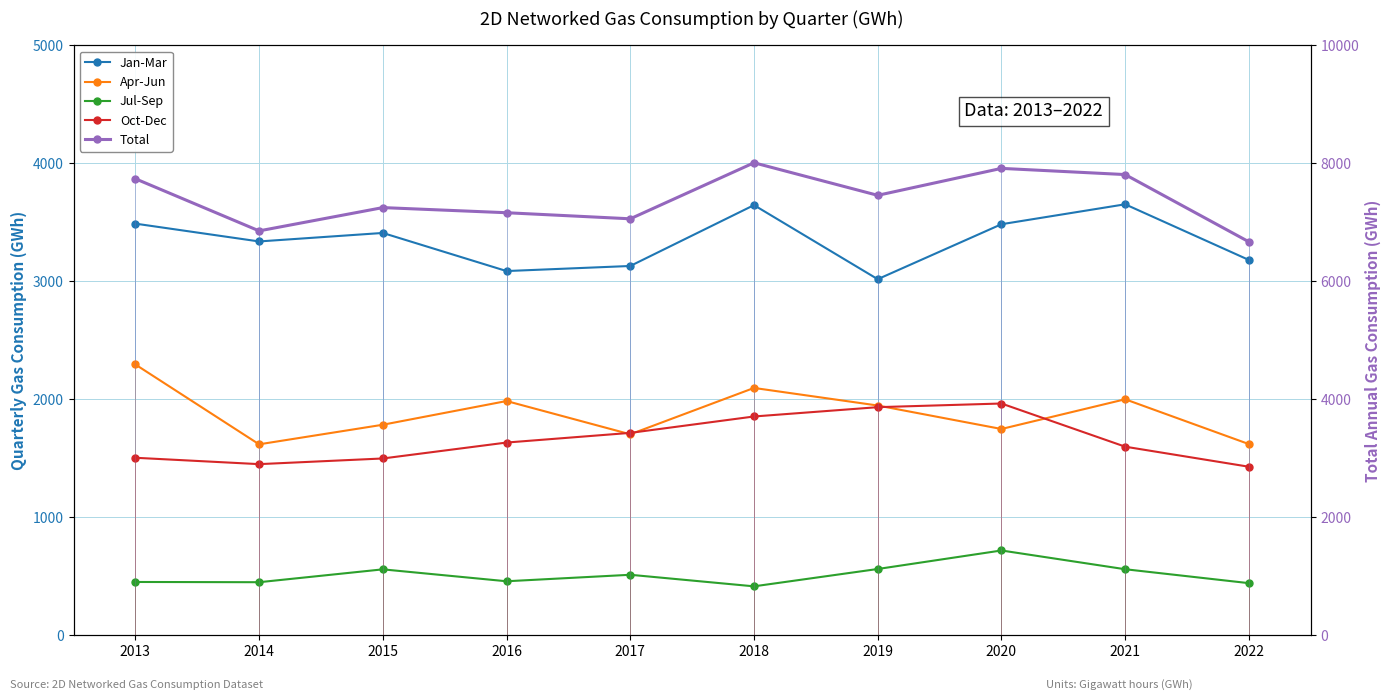

How many distinct data groups are displayed?

5